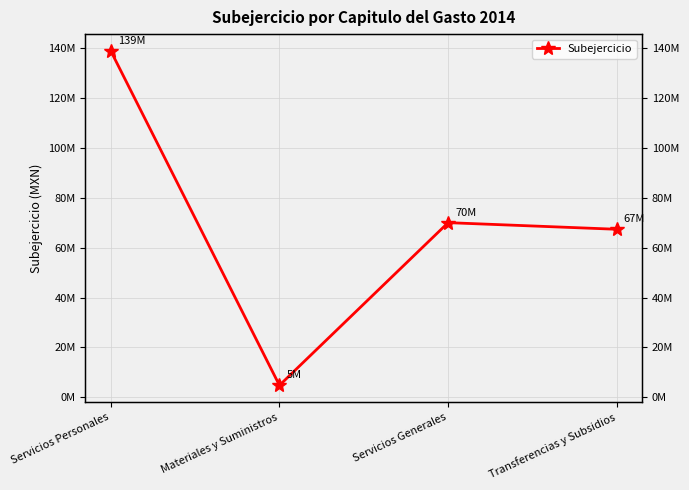

List the labels in order of value, smallest first.

Materiales y Suministros, Transferencias y Subsidios, Servicios Generales, Servicios Personales